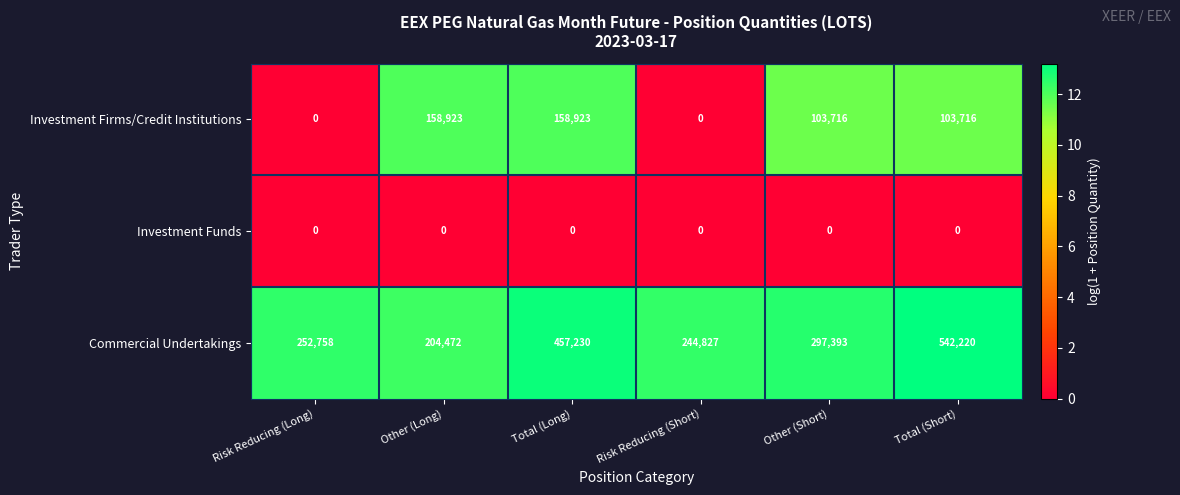

What is the sum of all Commercial Undertakings values?

1998900